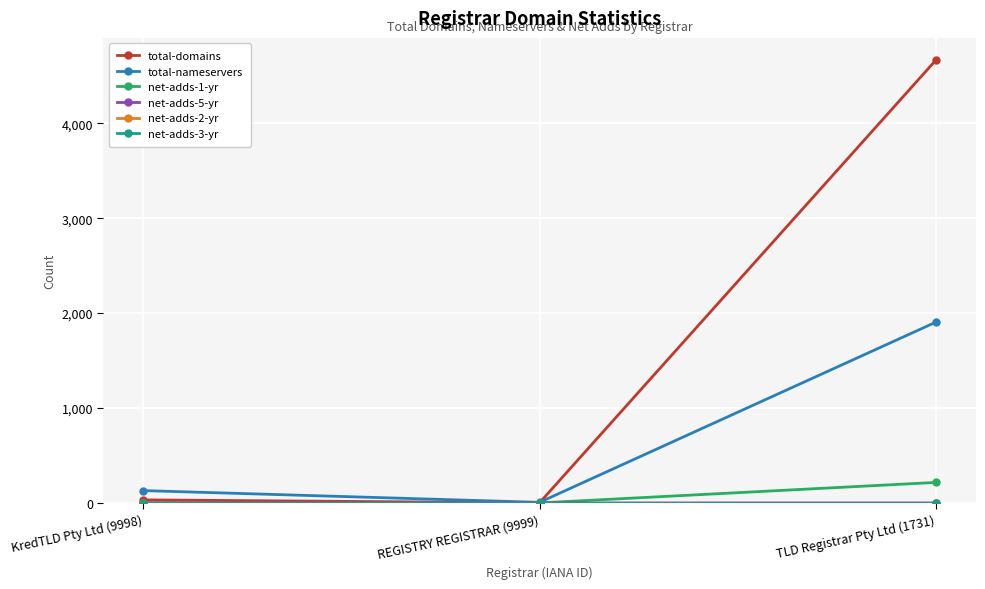

What is the difference between the maximum and second lowest values in the net-adds-1-yr series?

216